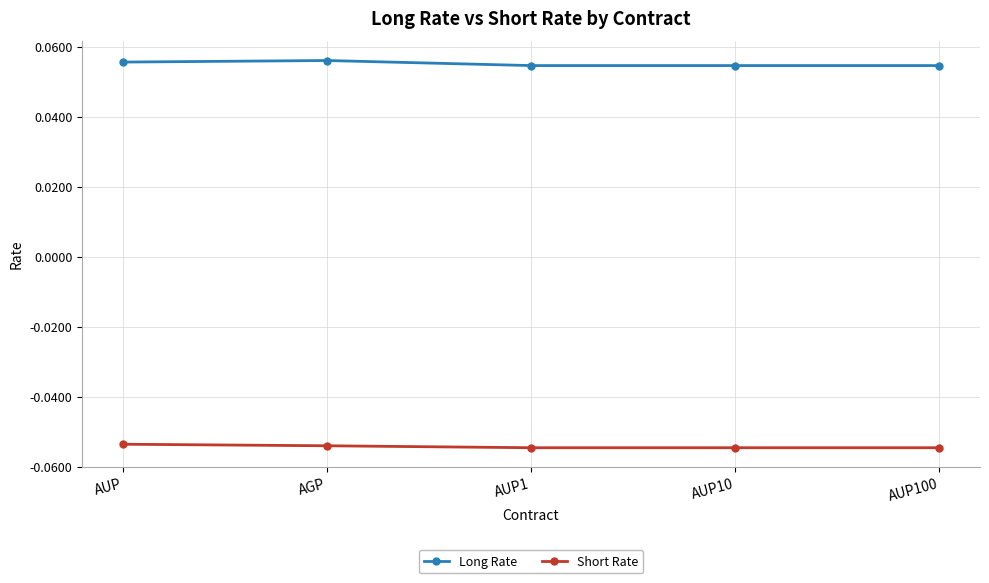

What is the sum of all Short Rate values?

-0.3